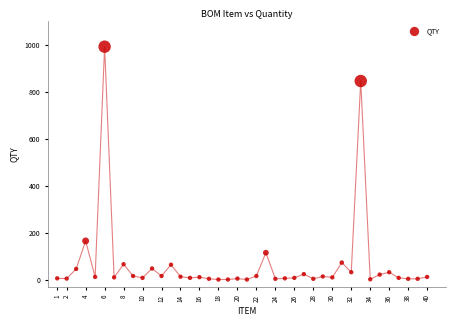

What is the range of X values (max minus min)?

39